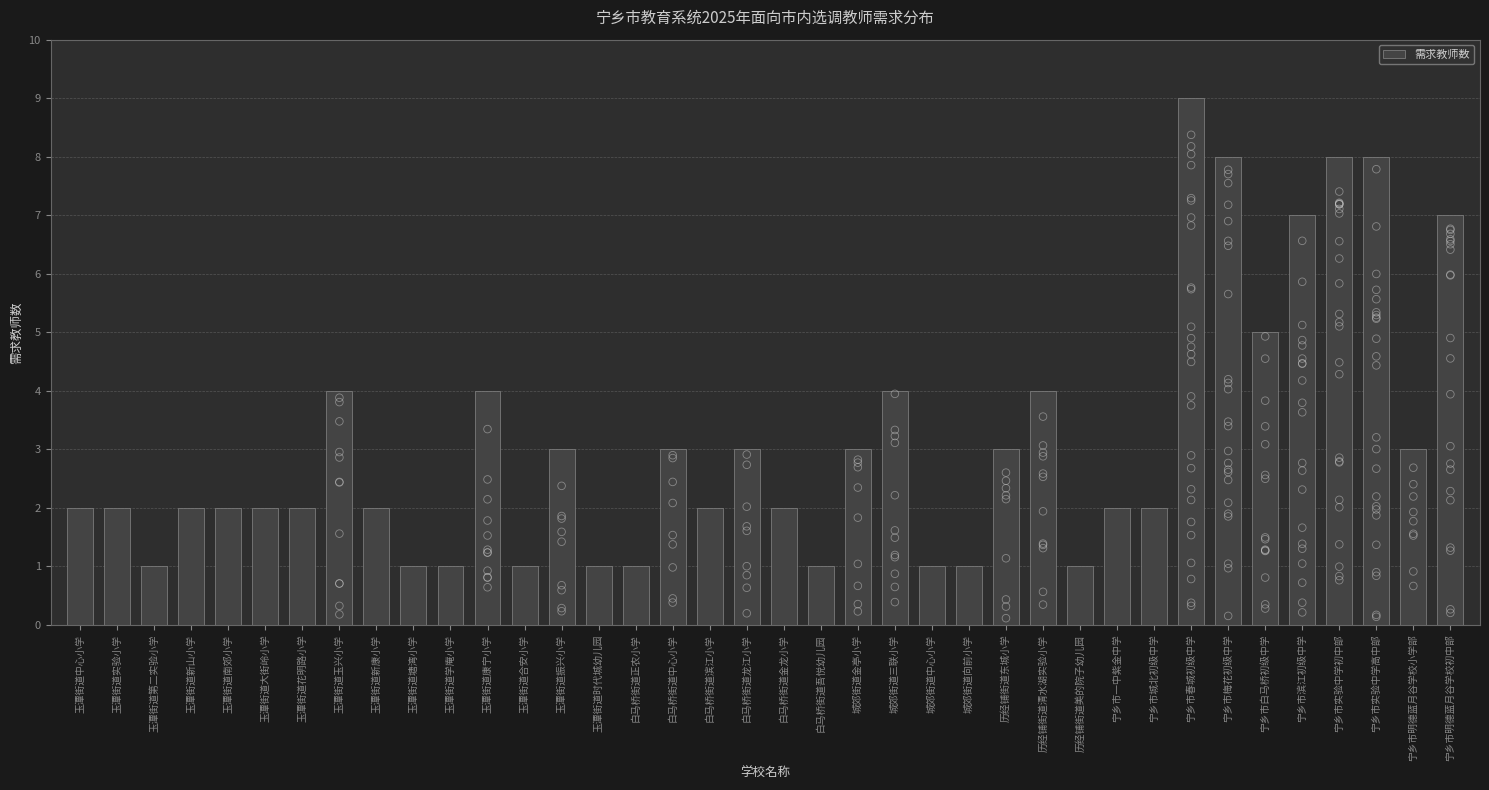

Which has a higher value, 玉潭街道南郊小学 or 玉潭街道振兴小学?

玉潭街道振兴小学